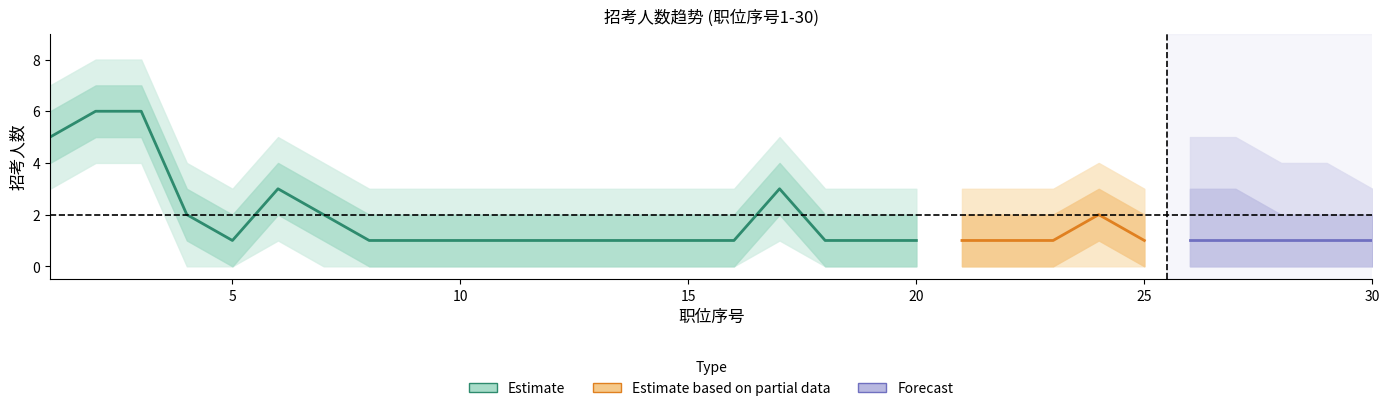

The 招考人数_lower1 series shows 0 at 9. True or false?

True